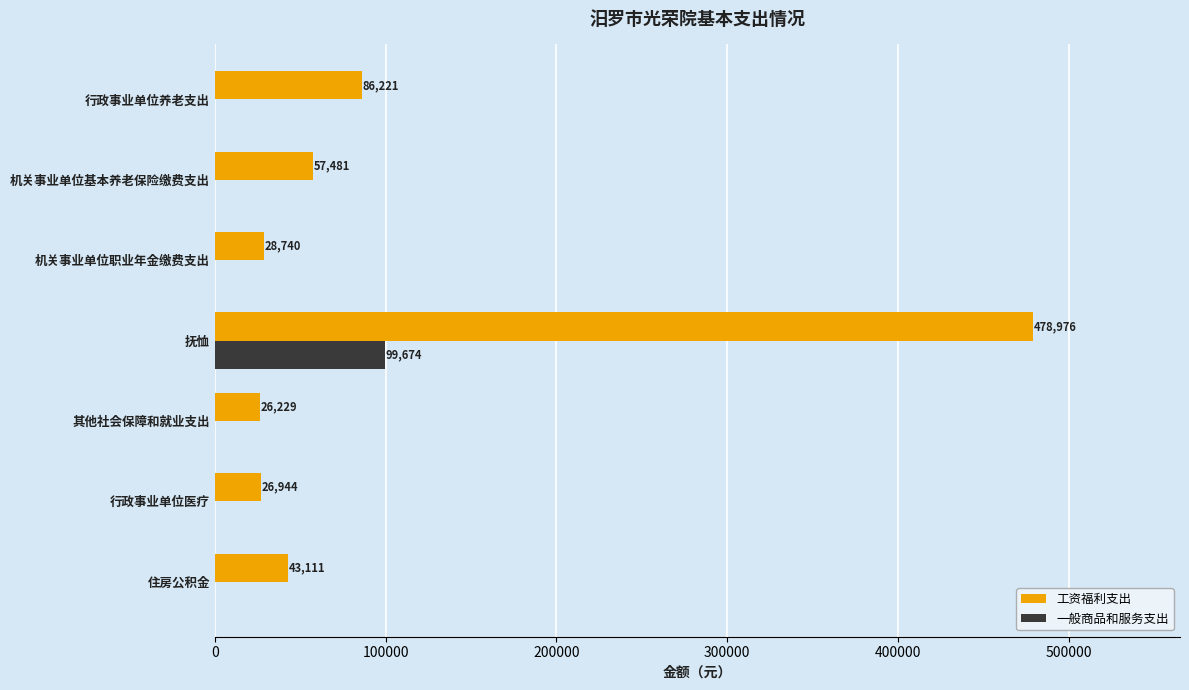

What is the total value across all series at 行政事业单位养老支出?

86221